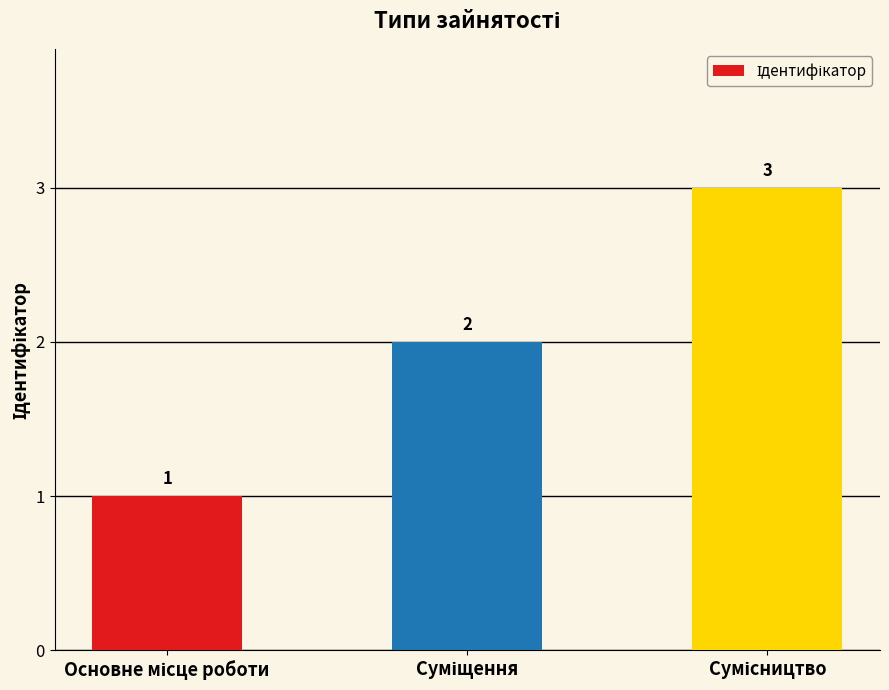

What is the maximum value shown in the chart?

3